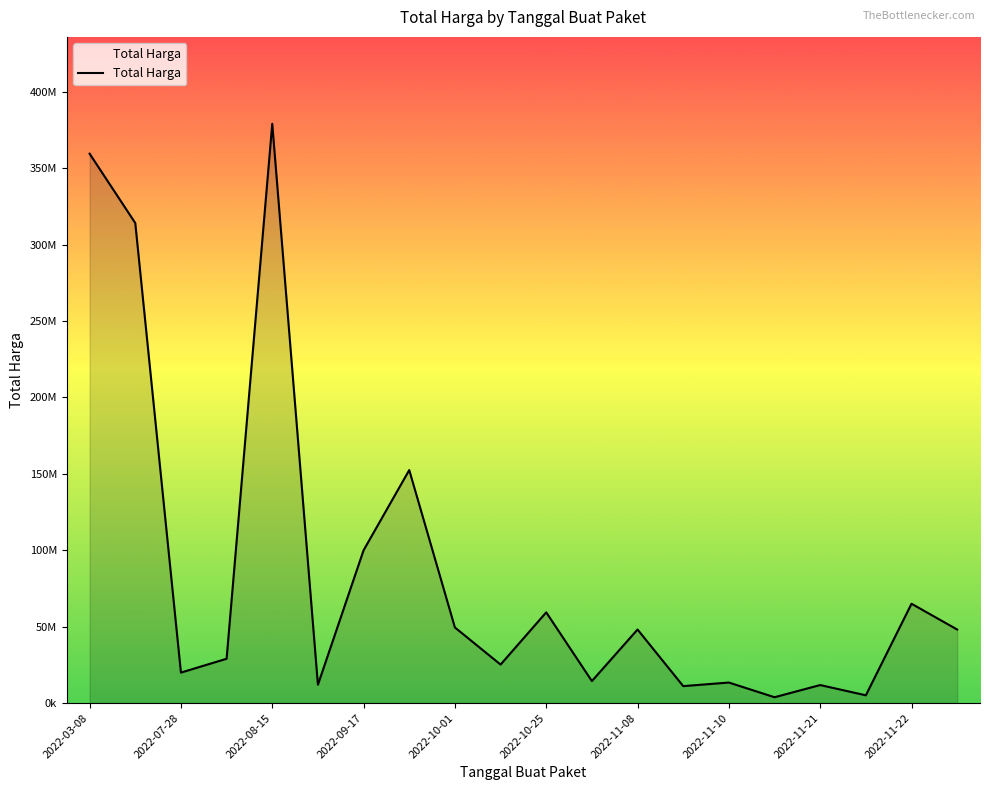

At which label does the data first exceed 48140000?

2022-03-08